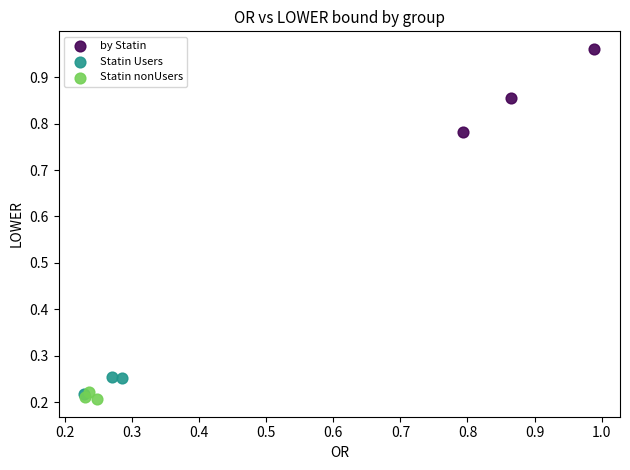

Which series has the largest Y range (max minus min)?

by Statin